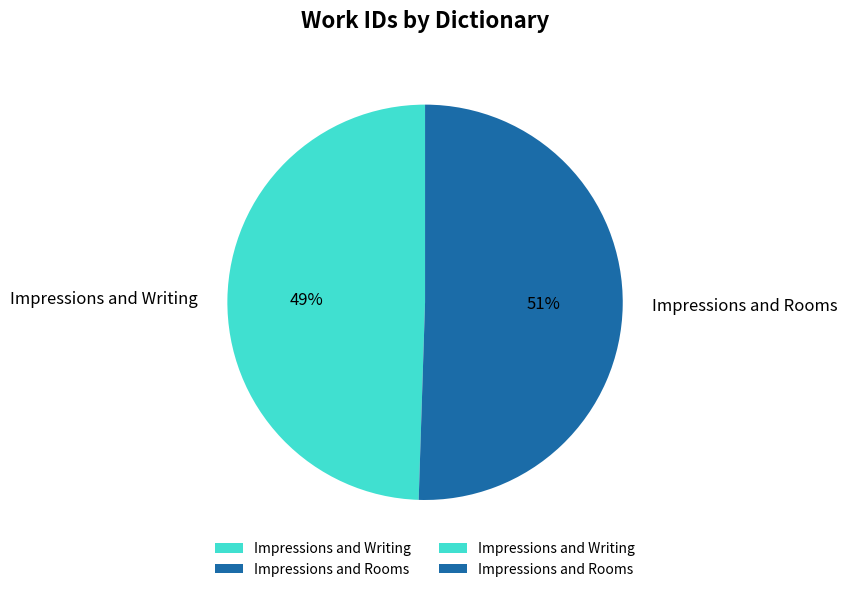

How many segments does this pie chart have?

2